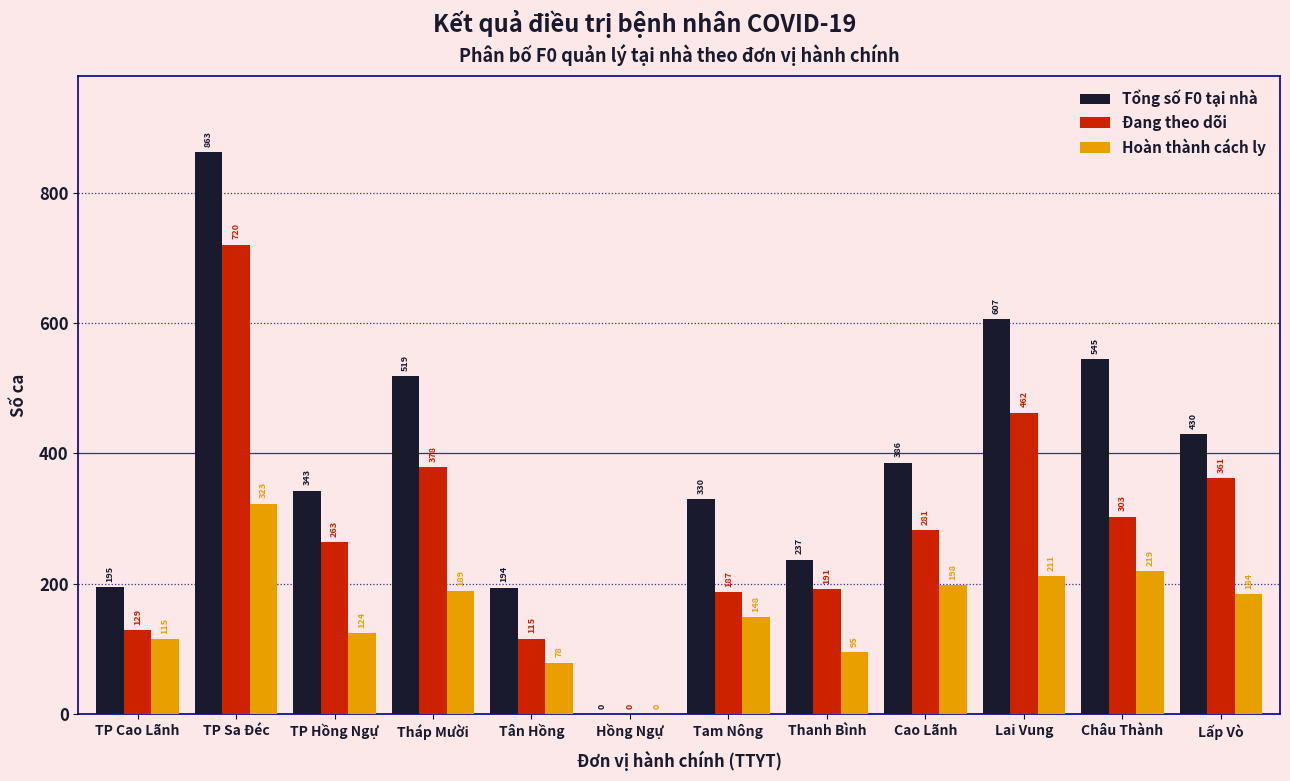

Which series changed the most between Tân Hồng and Châu Thành?

Tổng số F0 tại nhà